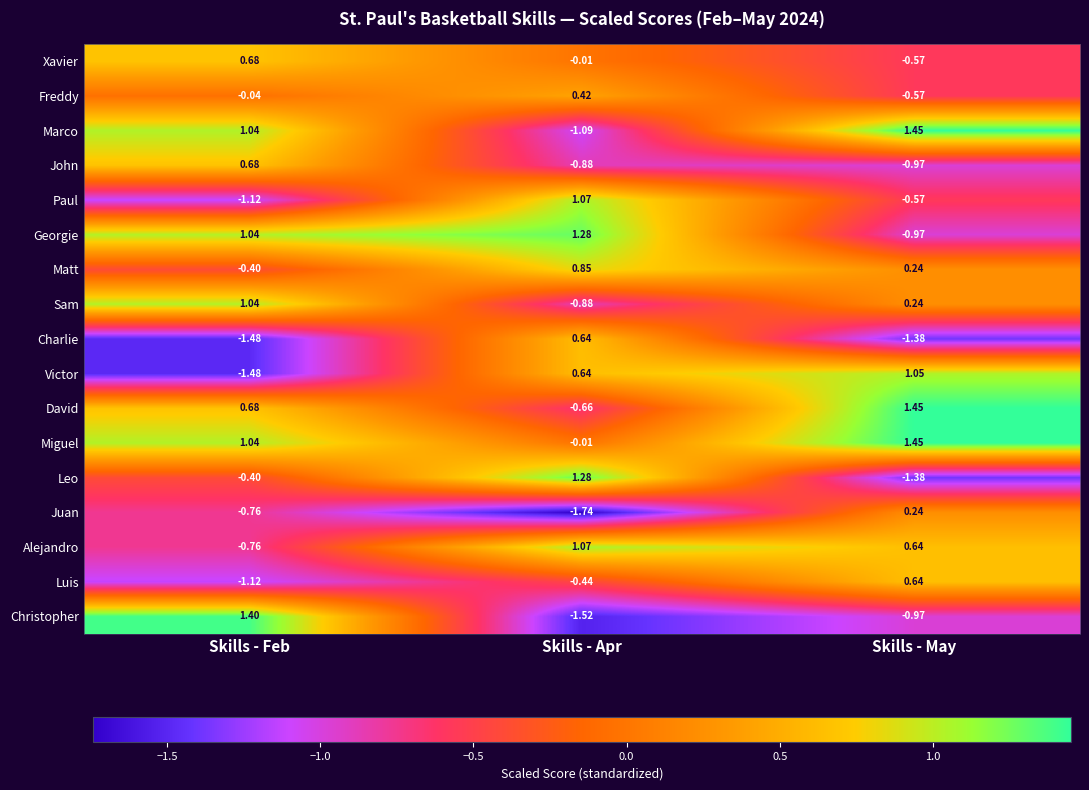

List the labels in order of David value, smallest first.

Skills - Apr, Skills - Feb, Skills - May